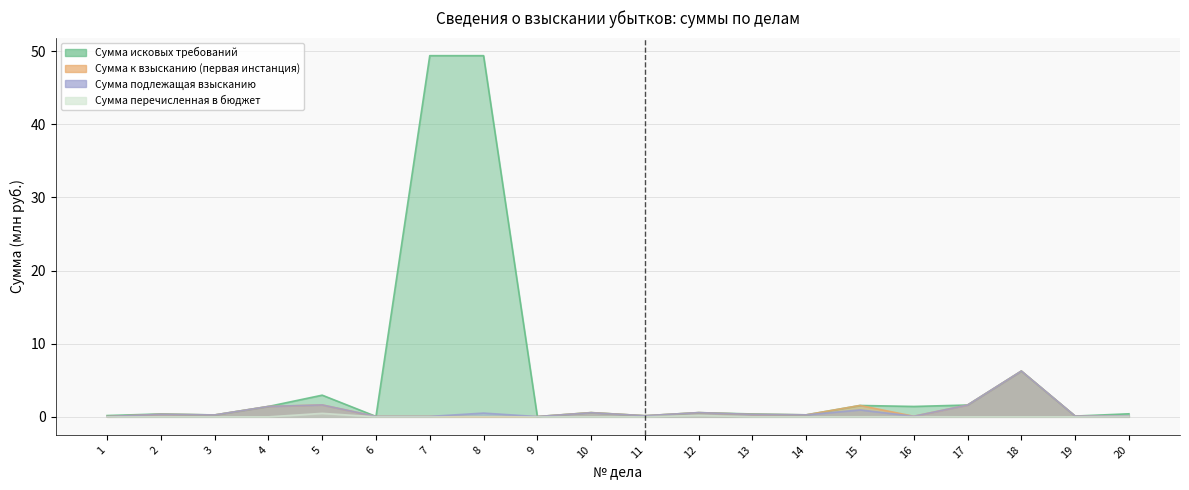

Which series has the largest total across all categories?

Сумма исковых требований